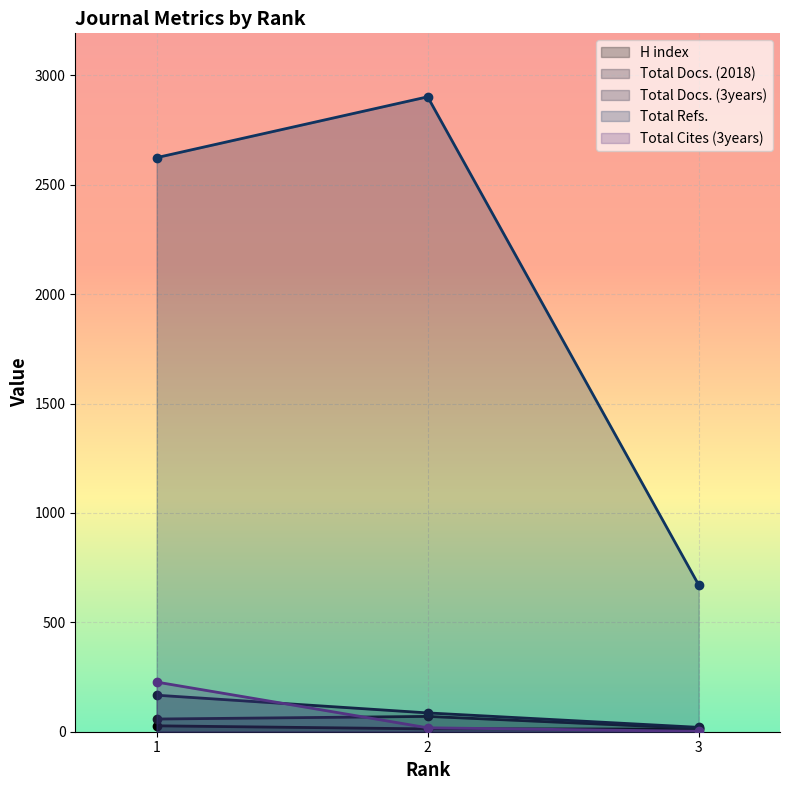

True or false: H index has a value of 19 at 2.

False